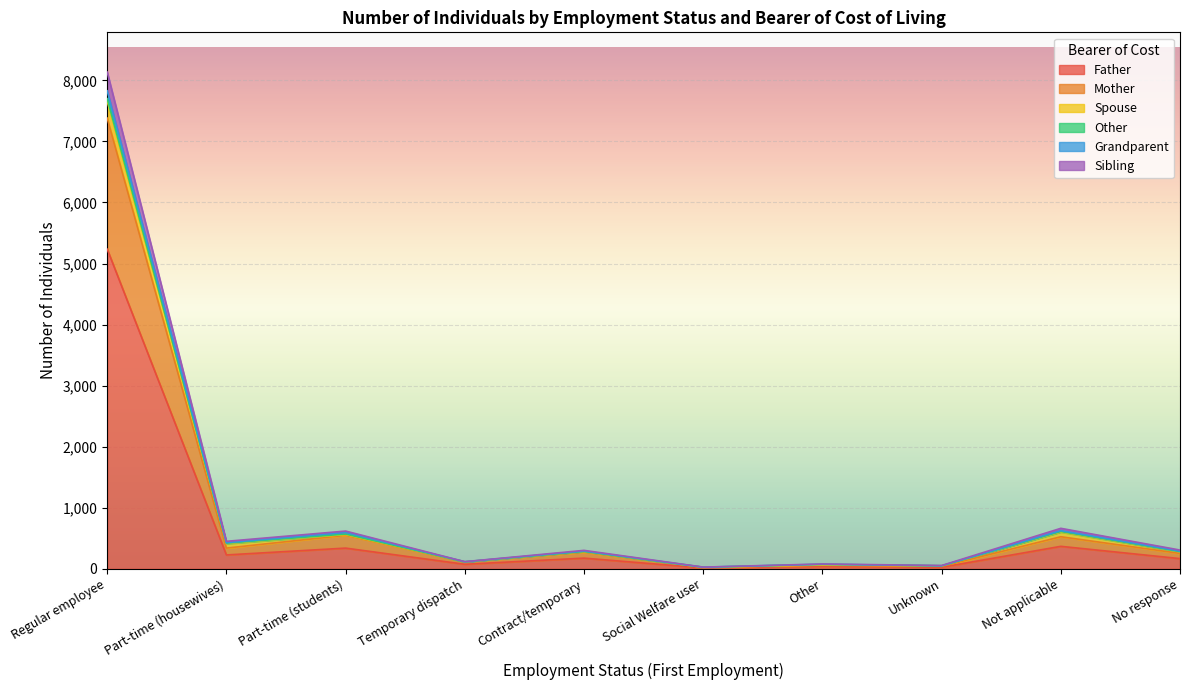

Does the chart display data point markers on the line(s)?

No